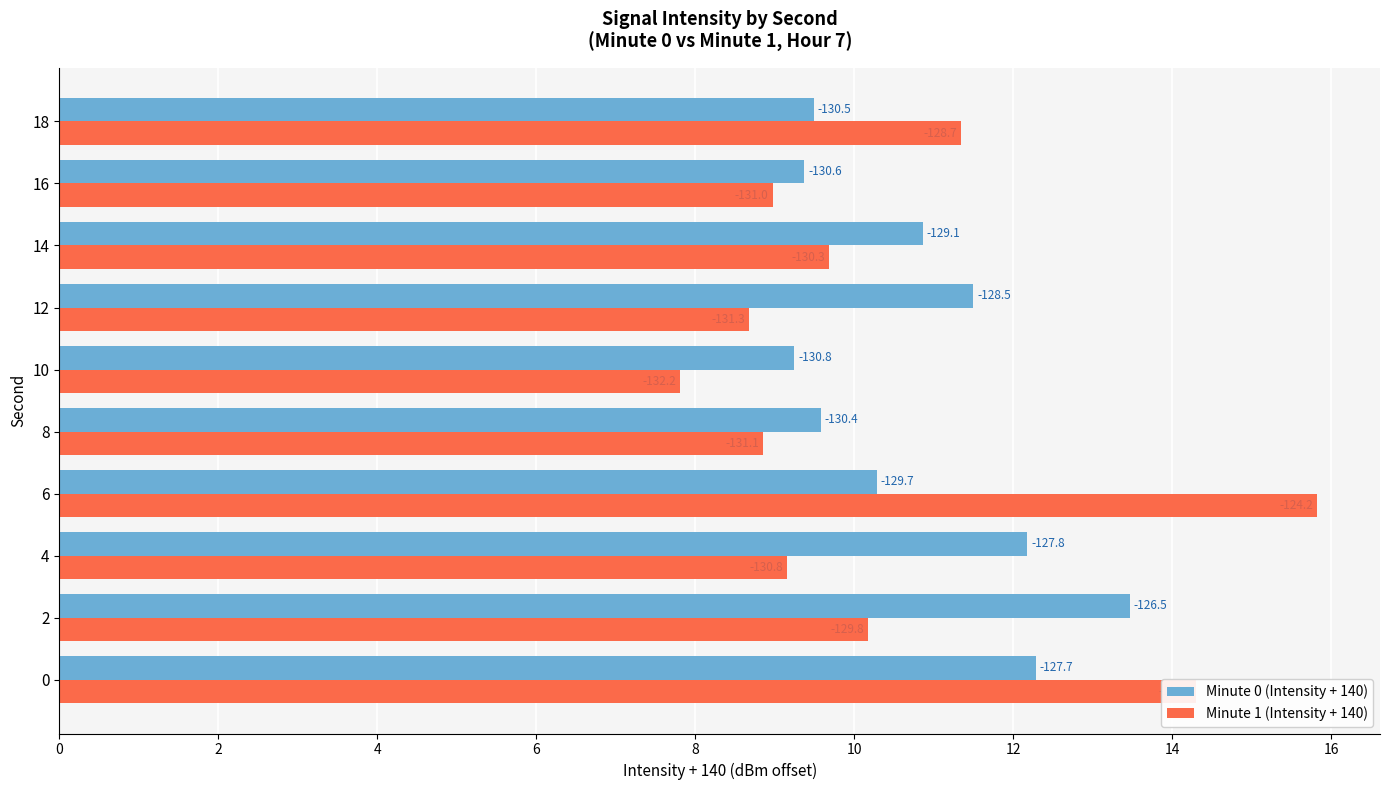

What are all the series names shown in the legend?

Minute 0 (Intensity + 140), Minute 1 (Intensity + 140)